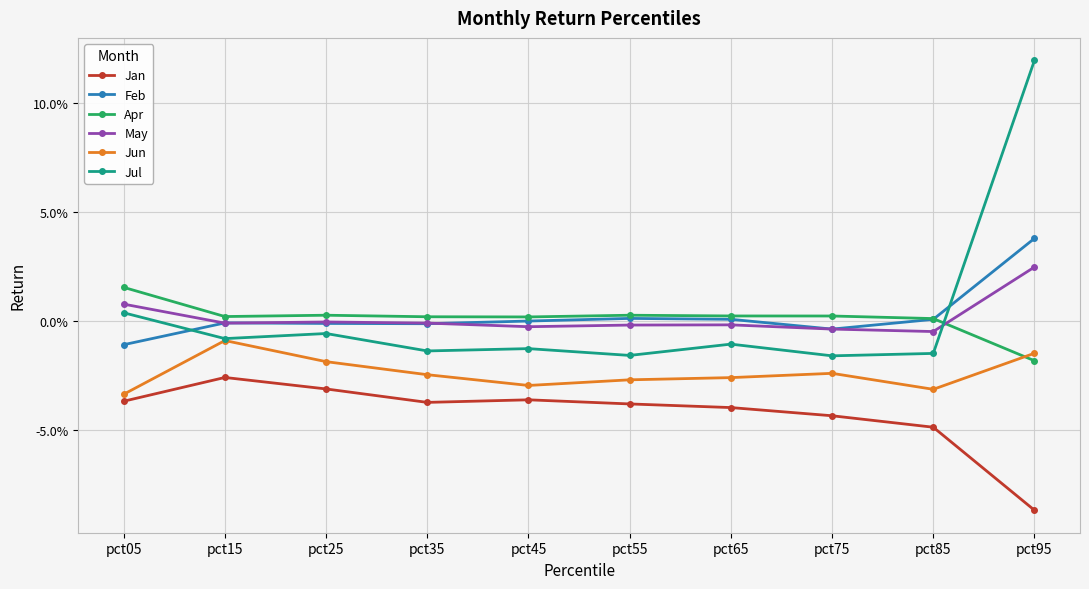

What is the highest value of the Jul series?

0.1